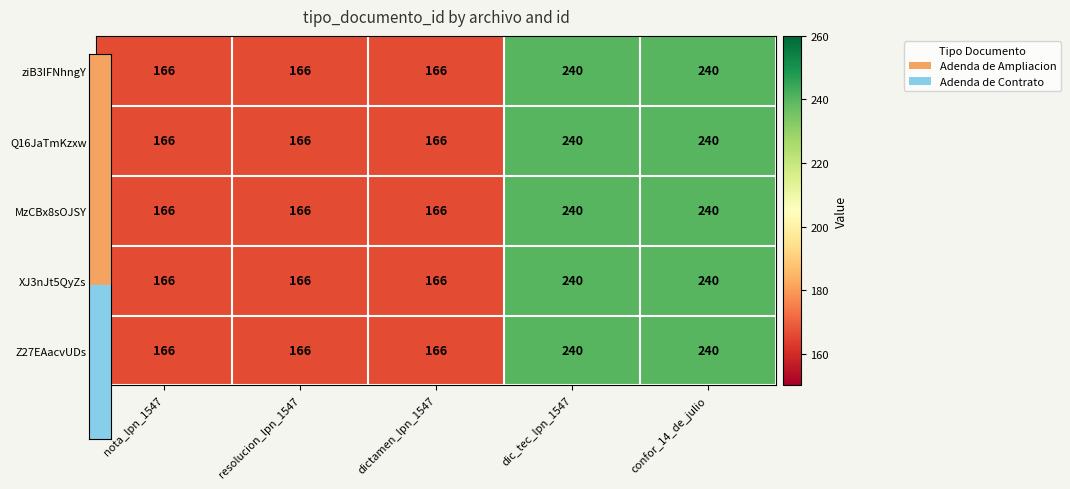

Reading left to right, extract all data points from this chart.

ziB3IFNhngY: 166	166	166	240	240
Q16JaTmKzxw: 166	166	166	240	240
MzCBx8sOJSY: 166	166	166	240	240
XJ3nJt5QyZs: 166	166	166	240	240
Z27EAacvUDs: 166	166	166	240	240